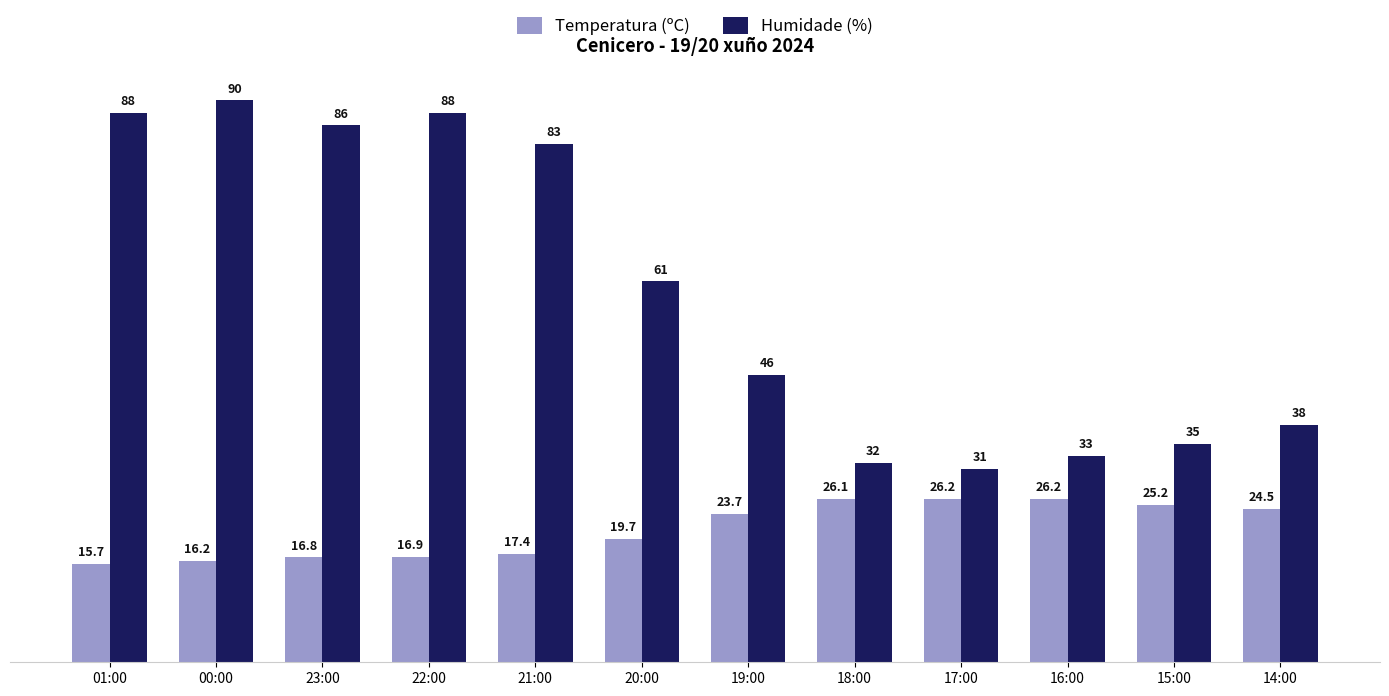

At which category does the chart reach its peak across all series?

00:00